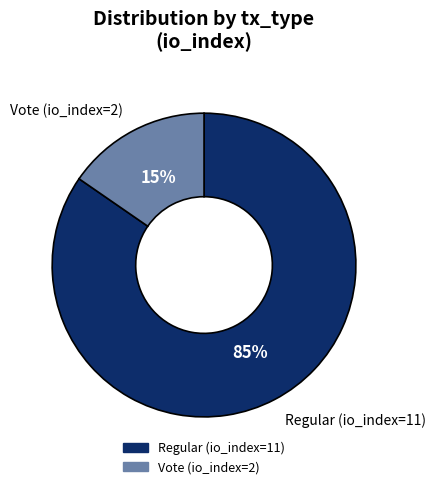

To the nearest percent, what is the combined percentage of Vote (io_index=2) and Regular (io_index=11)?

100%